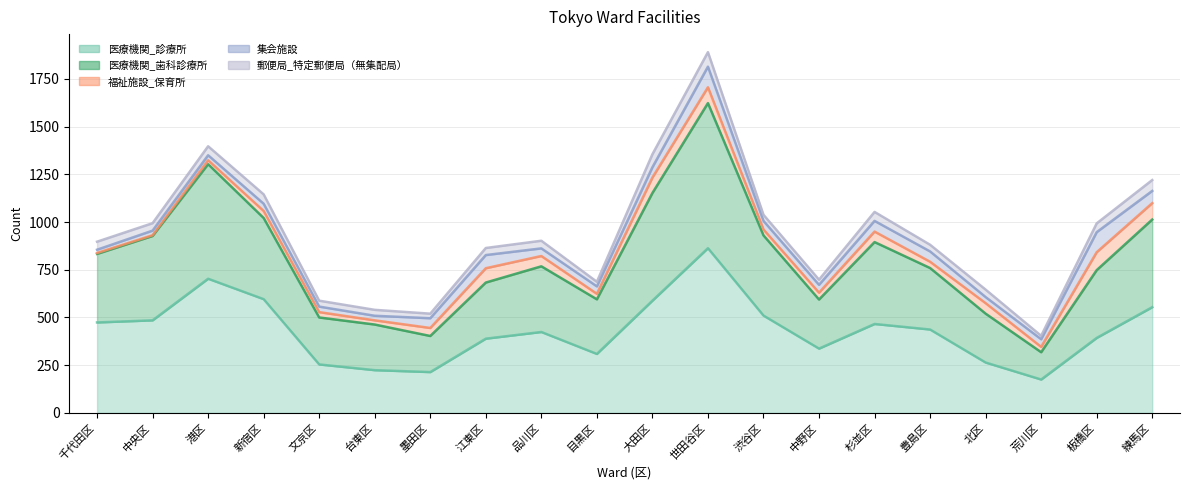

True or false: 郵便局_特定郵便局（無集配局） and 福祉施設_保育所 cross at least once.

True